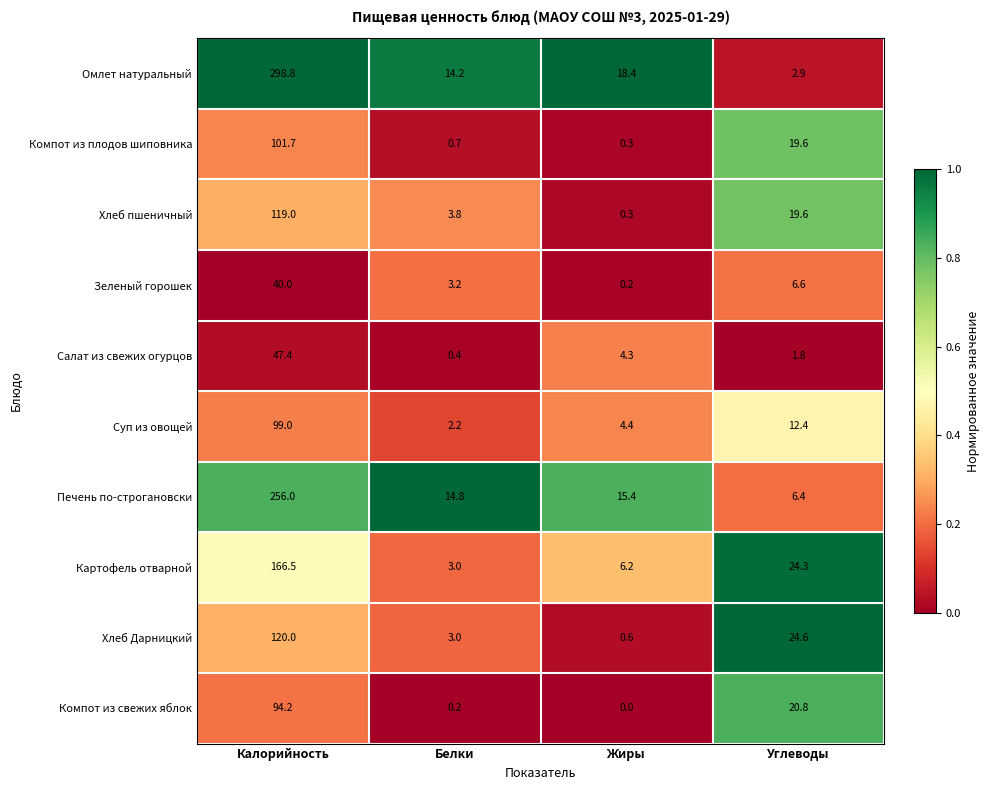

What is the spread (max minus min) of values at Жиры?

18.4